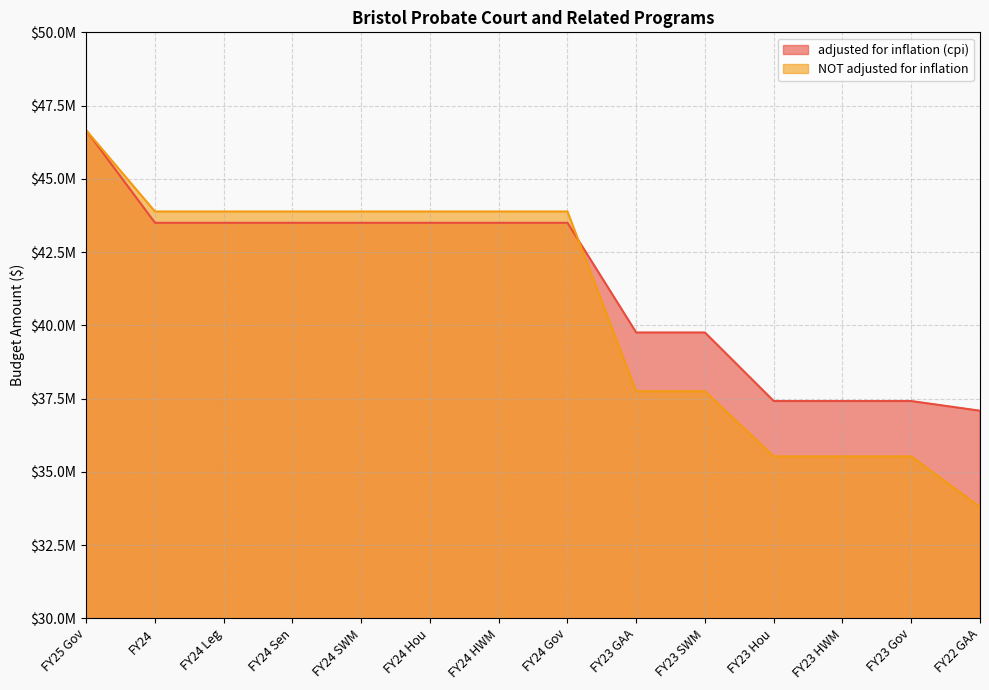

Rank the series by their average value, from highest to lowest.

adjusted for inflation (cpi), NOT adjusted for inflation